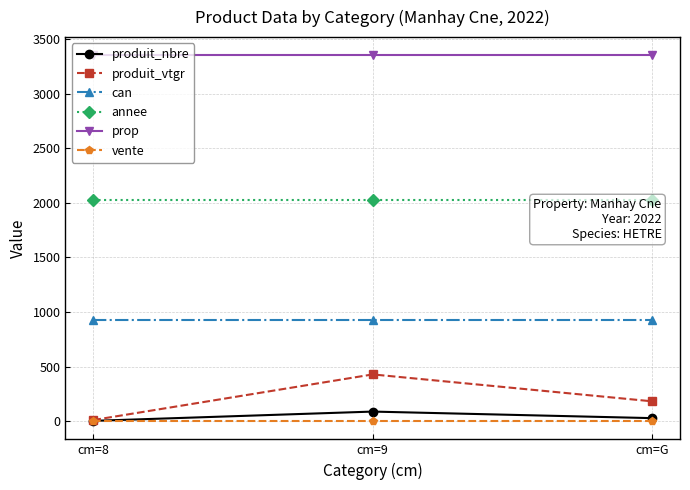

What is the value of the produit_vtgr point at the 3rd from the left?

182.1